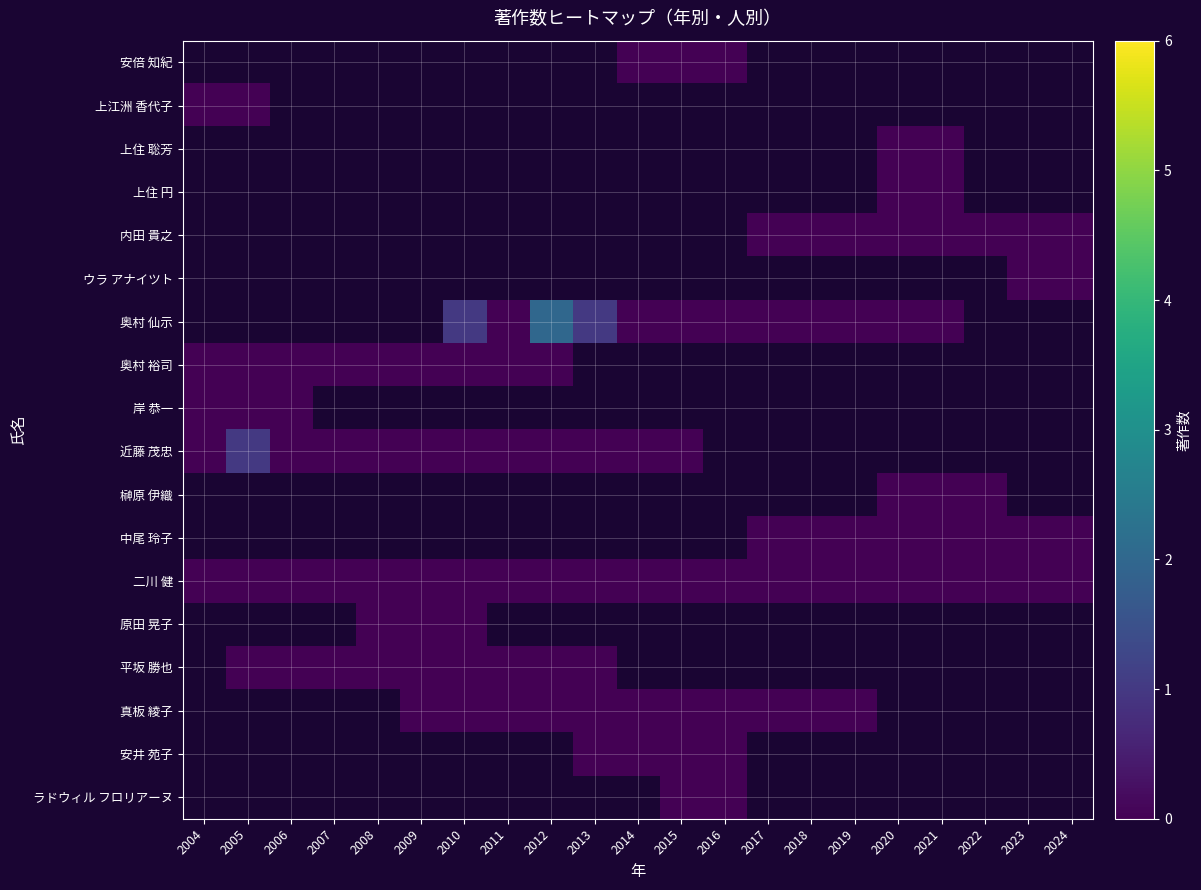

How many distinct data groups are displayed?

18